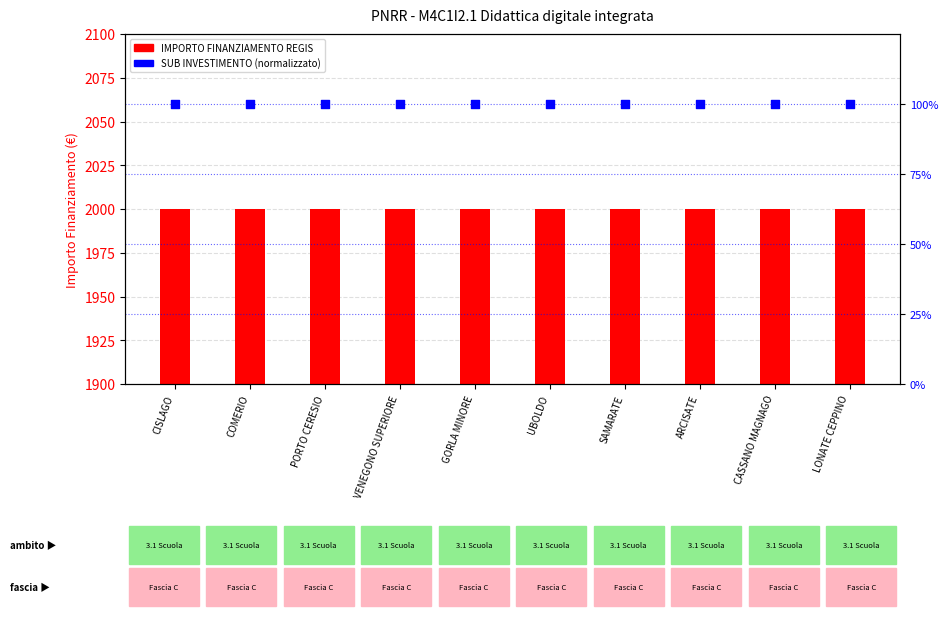

What is the total value across all series at PORTO CERESIO?

2100